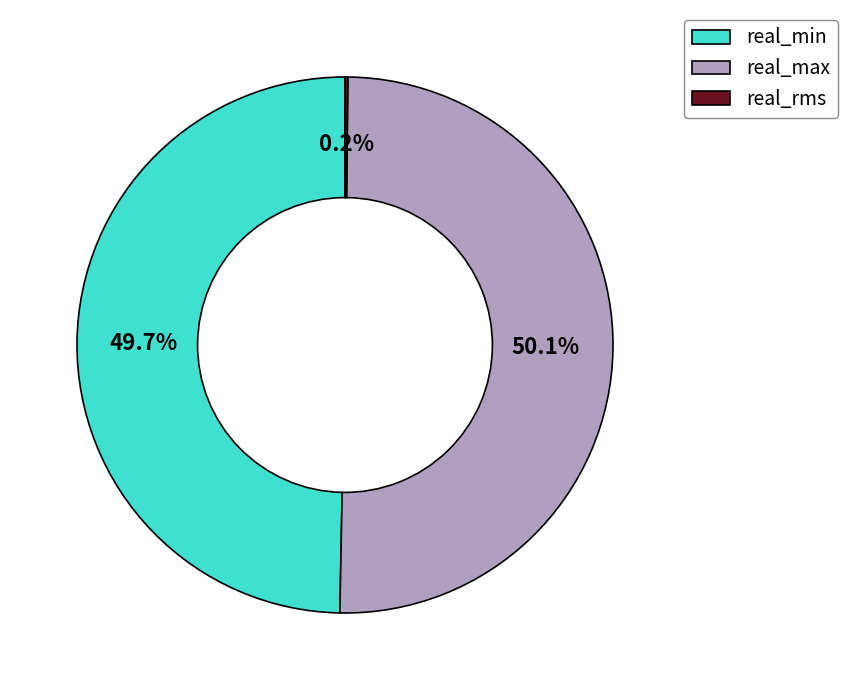

What is the ratio of the value at real_max to the value at real_min?

1.0